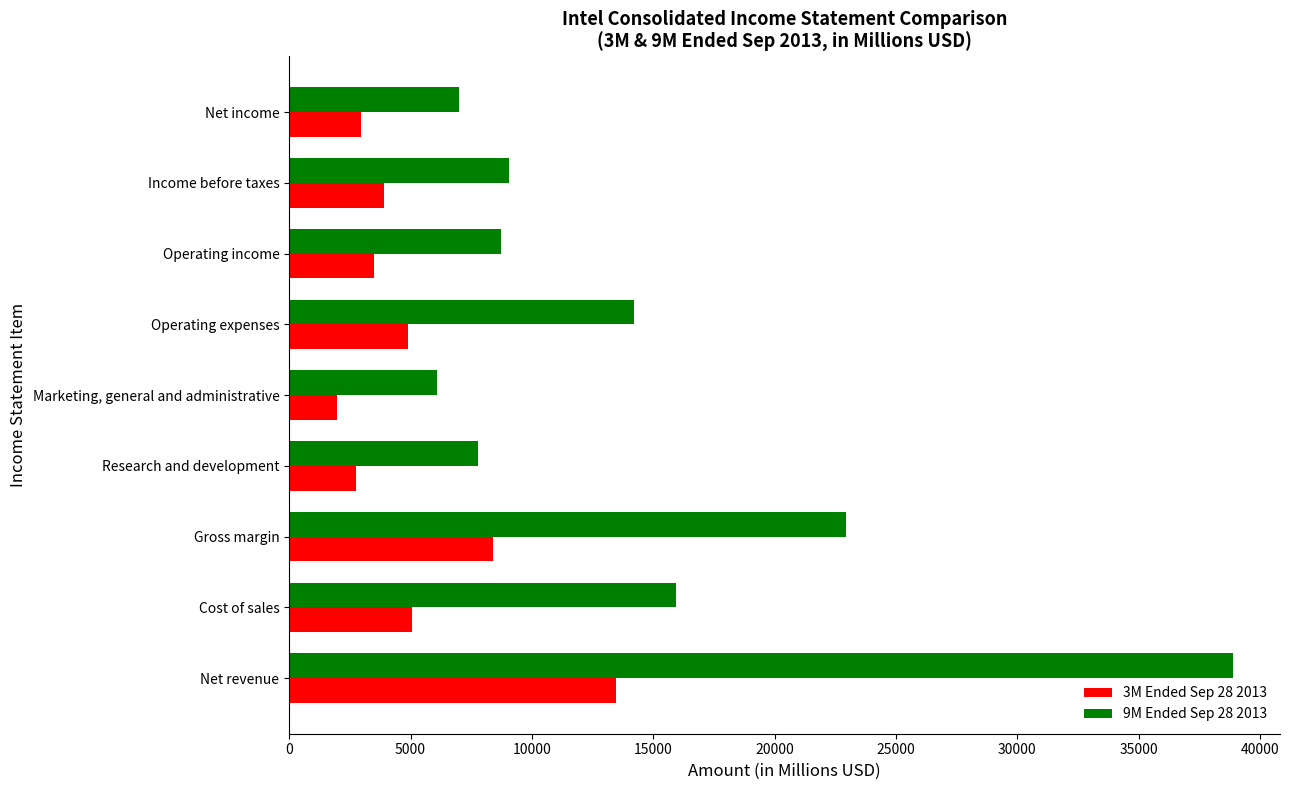

The 9M Ended Sep 28 2013 series shows 12350 at Operating income. True or false?

False